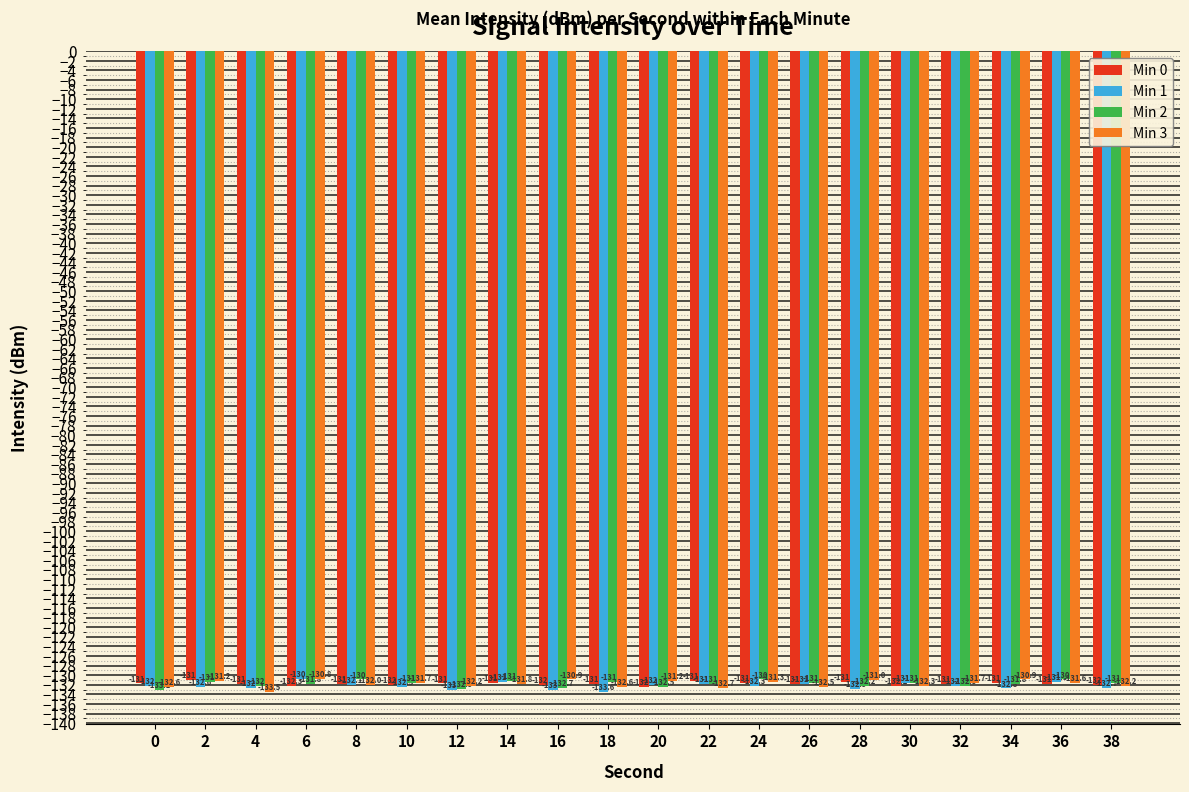

What is the highest value of the Min 0 series?

-131.1